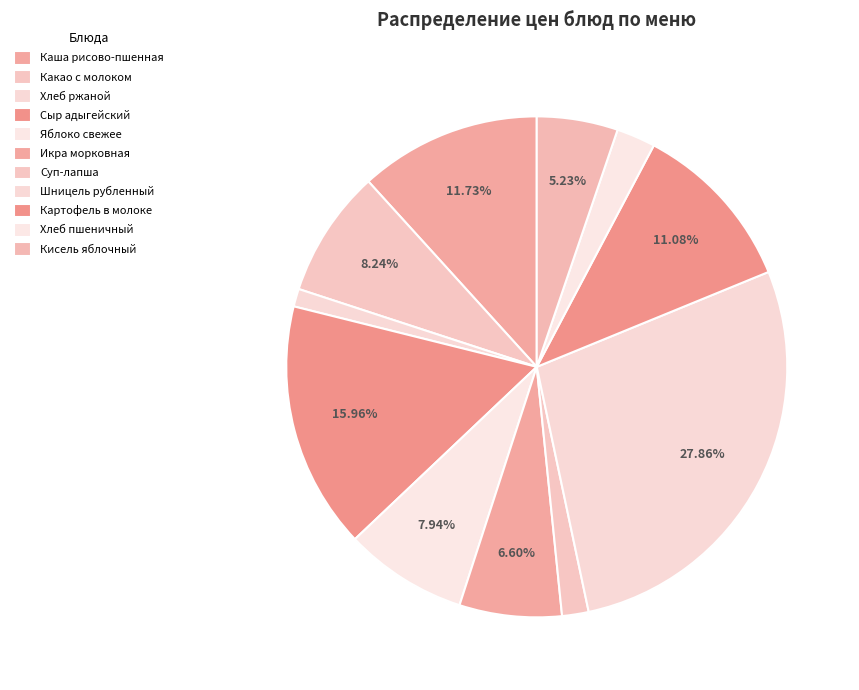

To the nearest percent, what is the average slice percentage?

9%